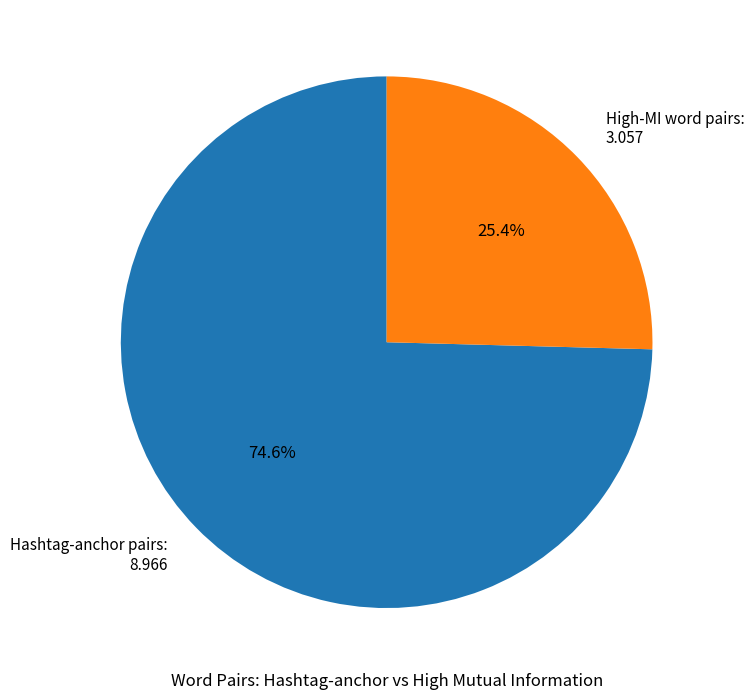

Which slice is the smallest?

High-MI word pairs: 3.057